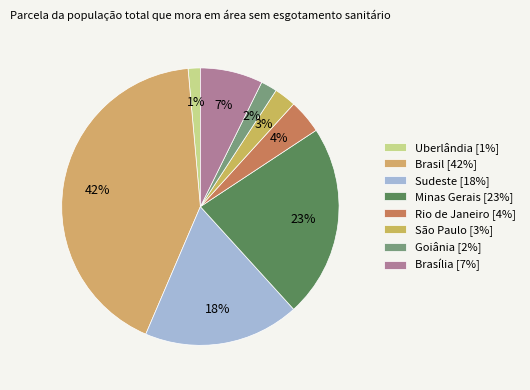

Count the number of slices in the pie.

8